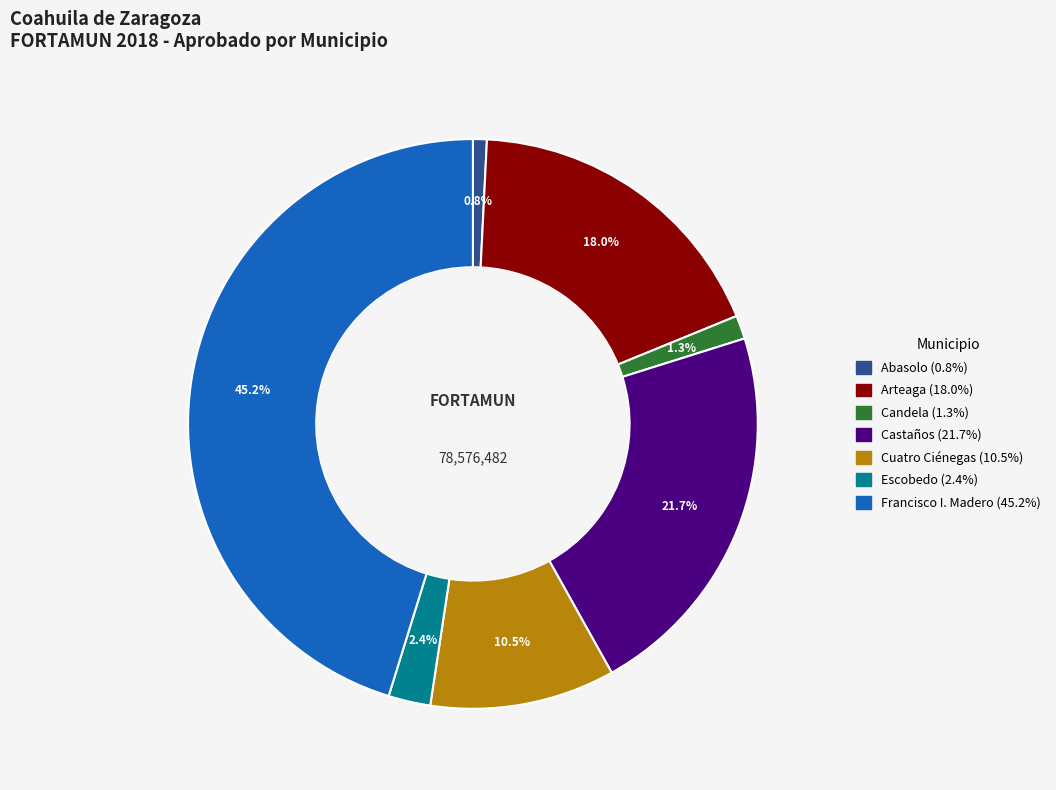

What percentage is the Abasolo slice, to the nearest percent?

1%